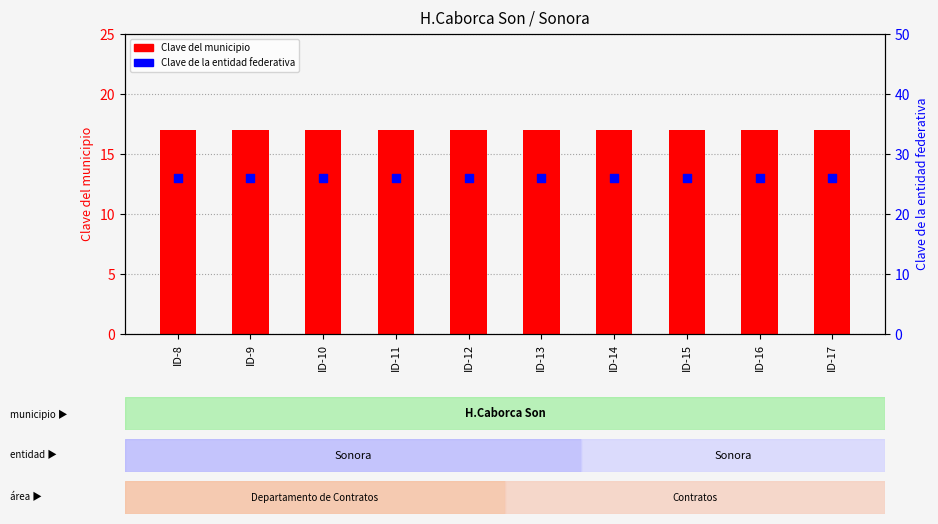

What is the total value across all series at ID-17?

43